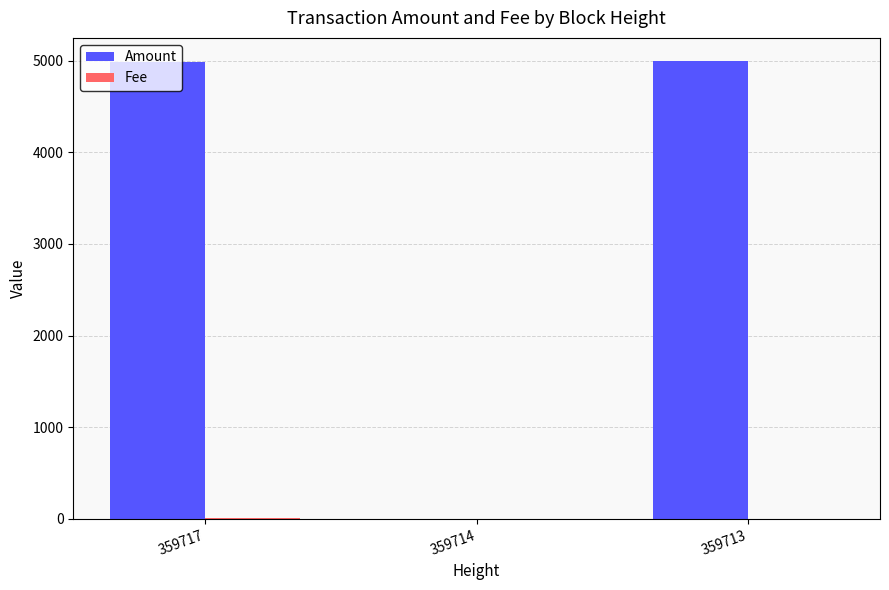

How many groups of bars are there?

3